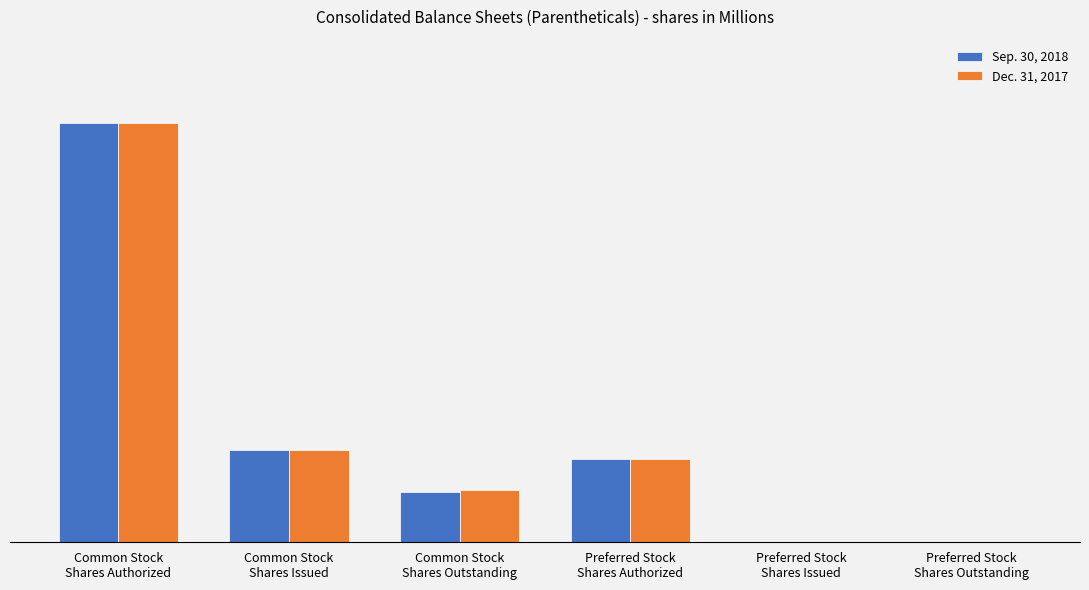

What are all the series names shown in the legend?

Sep. 30, 2018, Dec. 31, 2017